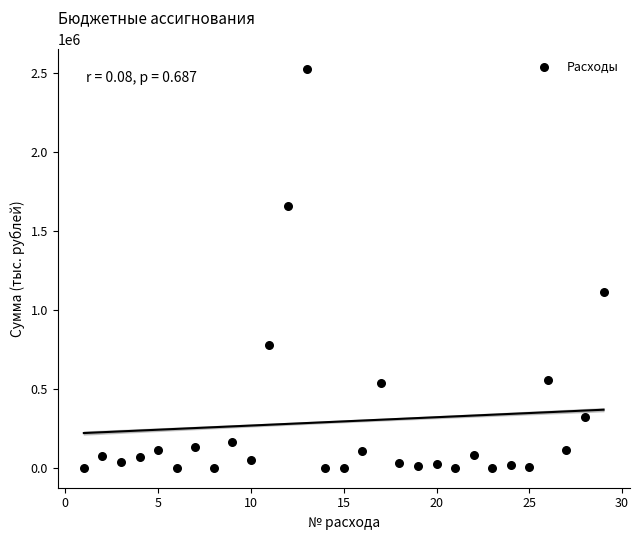

What is the range of Y values (max minus min)?

2524307.0